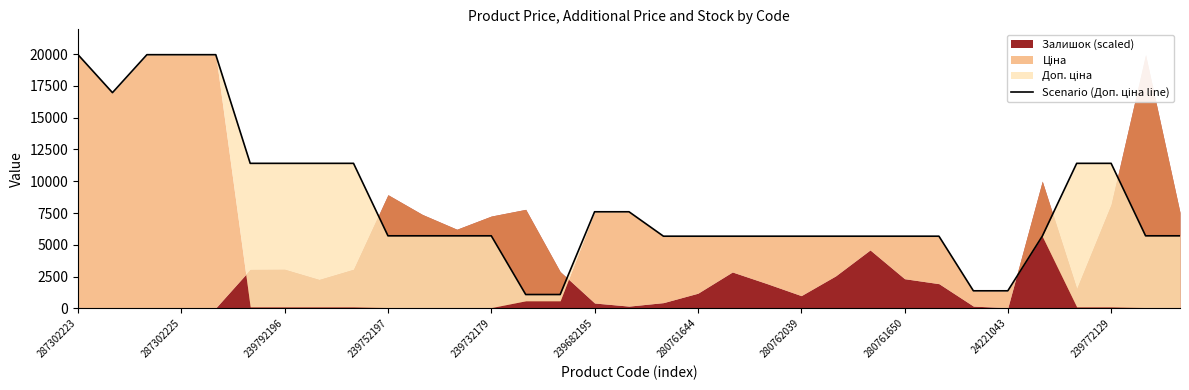

Which category has the highest value across all series?

287302223